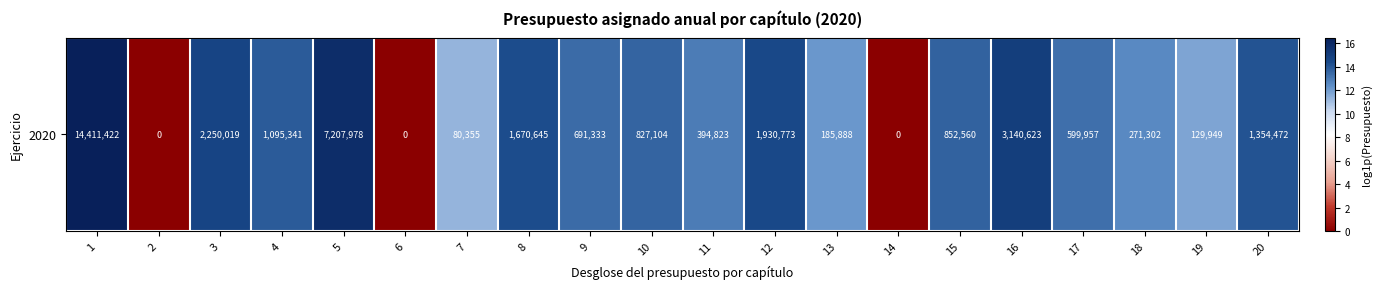

Rank the categories by value from highest to lowest.

1, 5, 16, 3, 12, 8, 20, 4, 15, 10, 9, 17, 11, 18, 13, 19, 7, 2, 6, 14